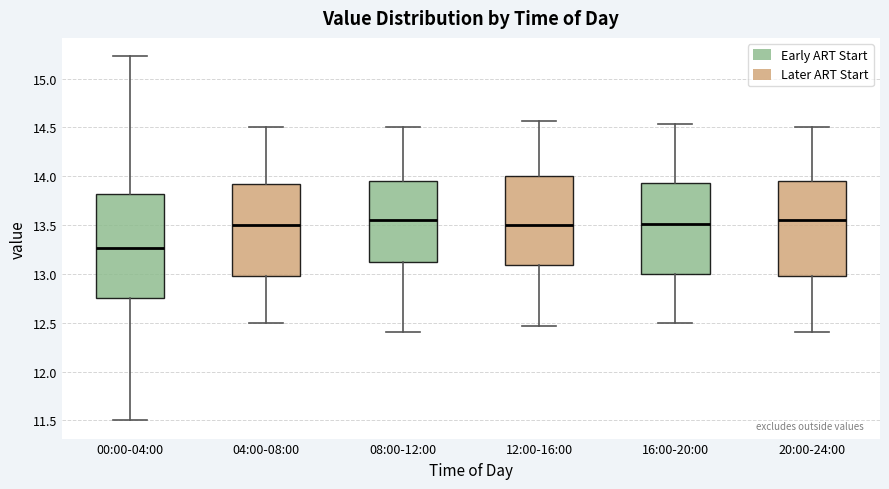

Where does the median line of the box for 16:00-20:00 sit on the y-axis? The values are not printed on the chart, so give them approximately, as read against the axis.

13.50